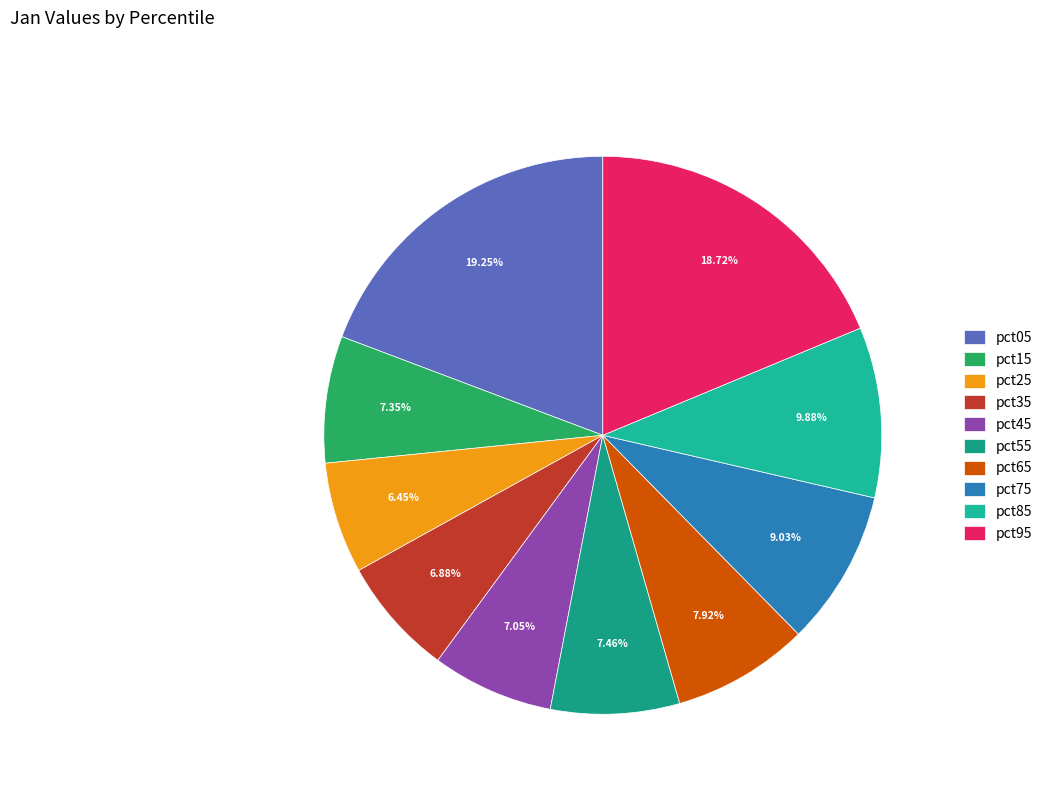

Count the number of slices in the pie.

10